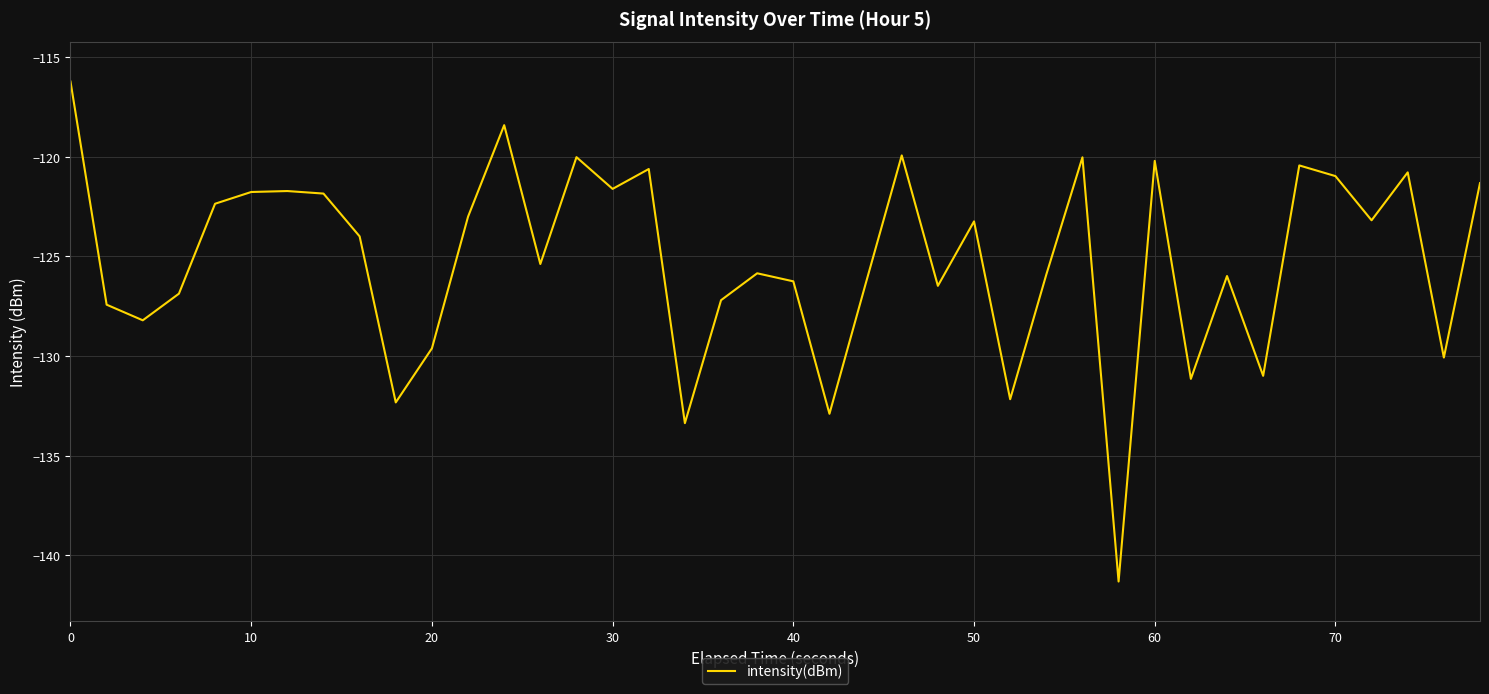

What is the minimum value shown in the chart?

-141.3